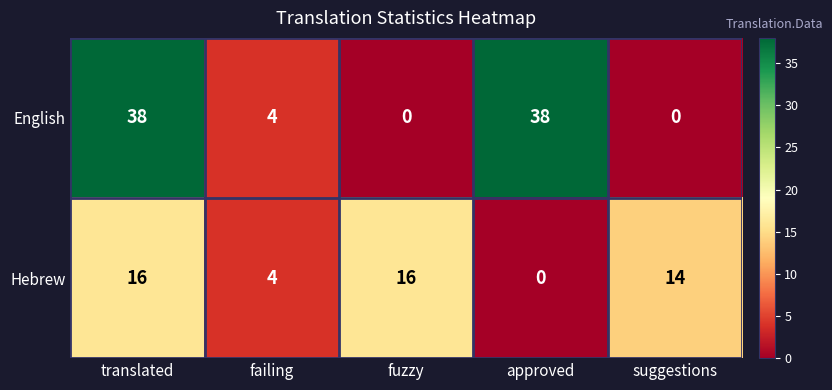

Reading right to left, extract all data points from this chart.

English: 0	38	0	4	38
Hebrew: 14	0	16	4	16